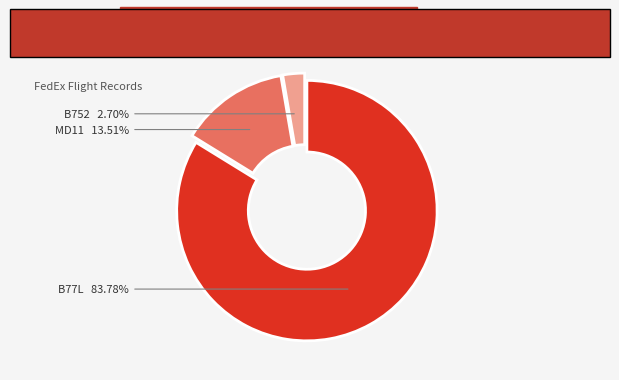

Approximately how many times larger is the value at B77L compared to B752?

31.0